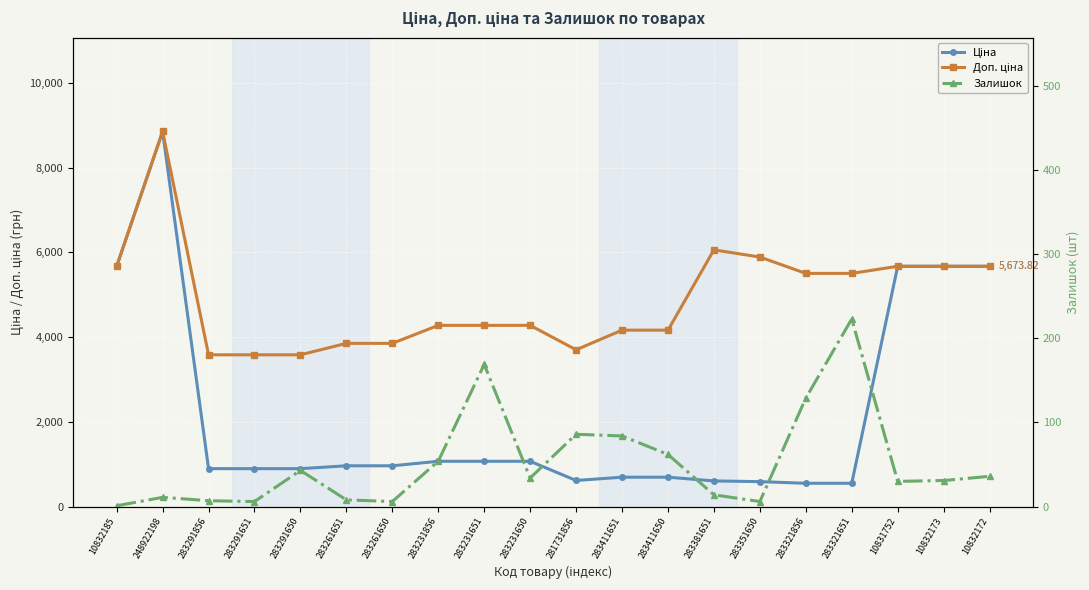

Rank the series by their average value, from highest to lowest.

Доп. ціна, Ціна, Залишок